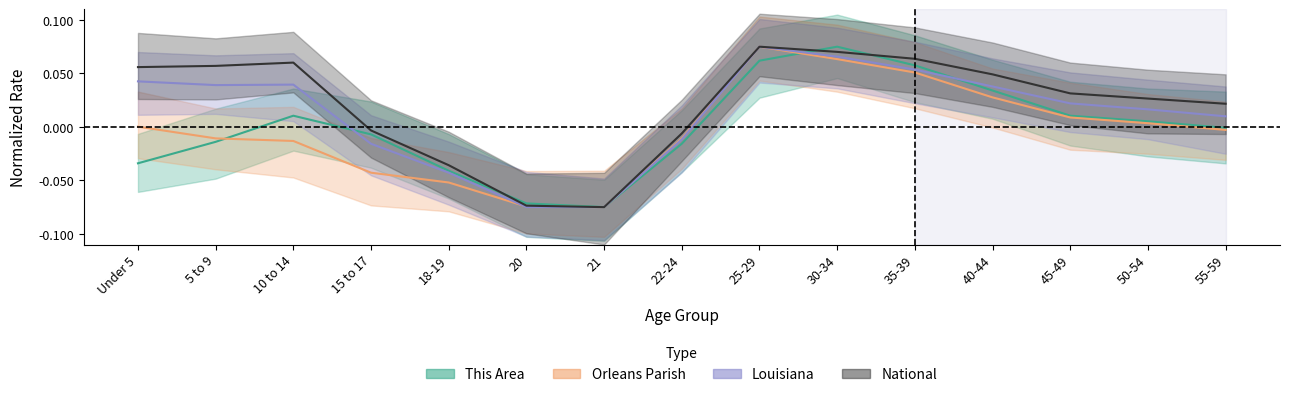

Rank the series by their maximum value, from lowest to highest.

This Area, Orleans Parish, Louisiana, National